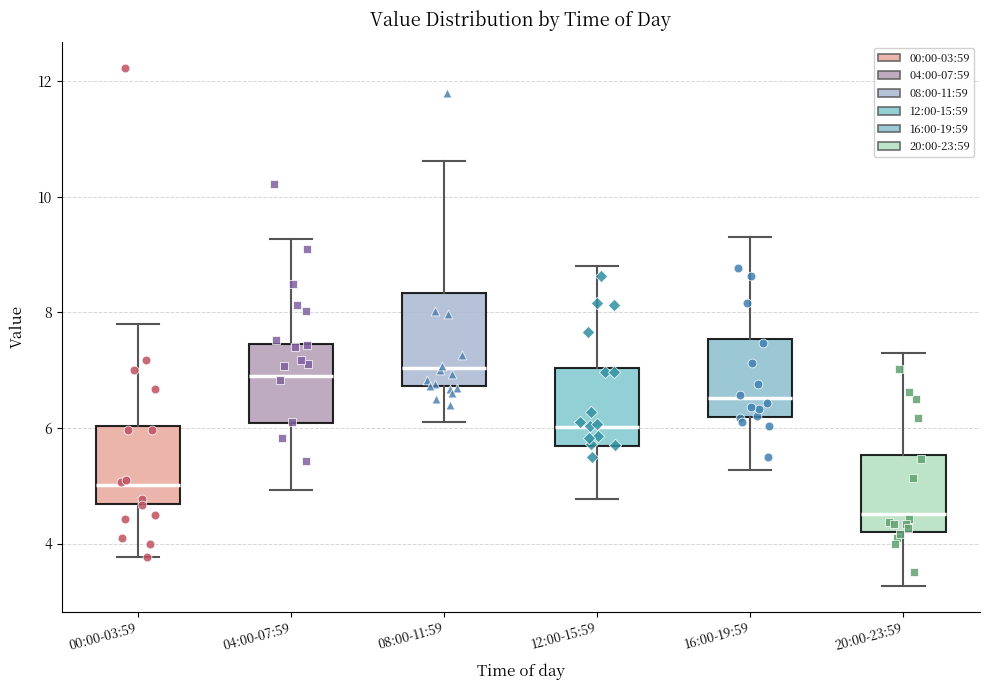

Where is the upper edge of the box for 20:00-23:59 on the y-axis? The values are not printed on the chart, so give them approximately, as read against the axis.

5.6